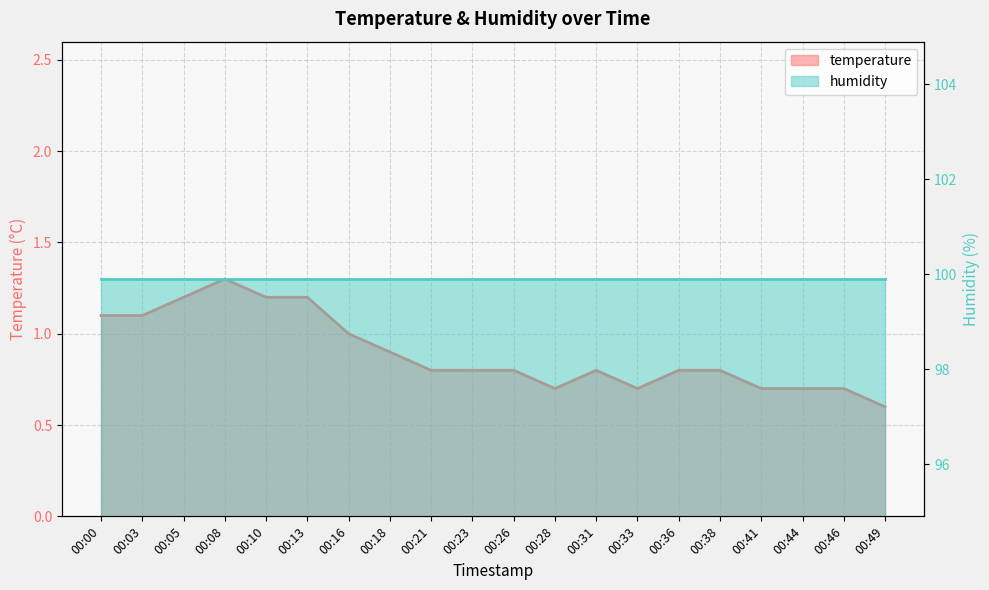

What is the minimum value shown in the chart?

0.6